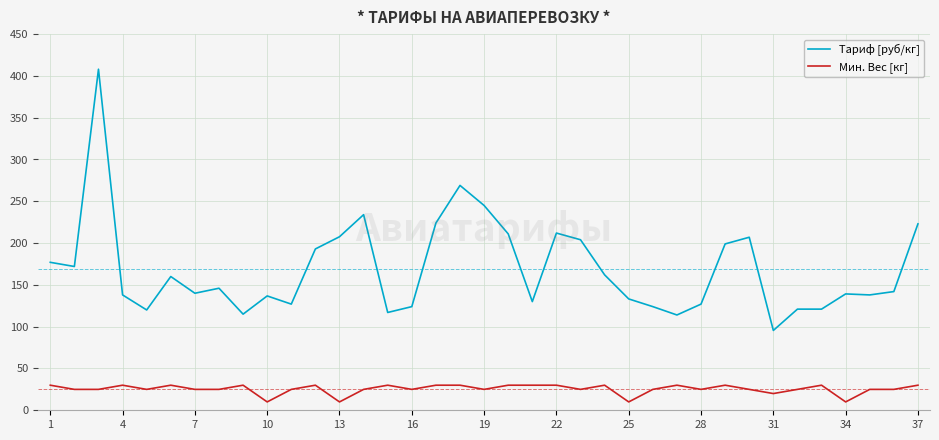

Does the chart display data point markers on the line(s)?

No